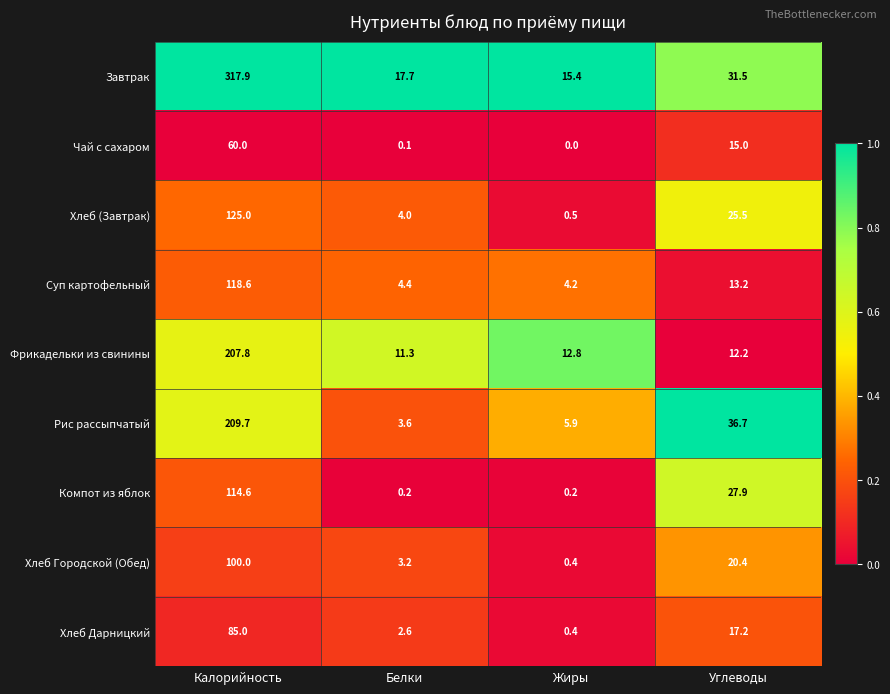

At how many categories does at least one series exceed 0?

4